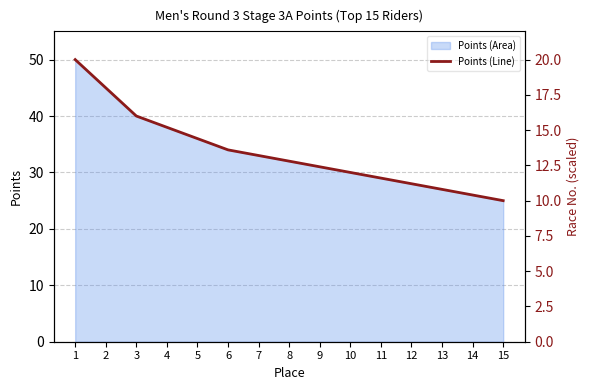

The chart shows a value of 28 at 12. True or false?

True